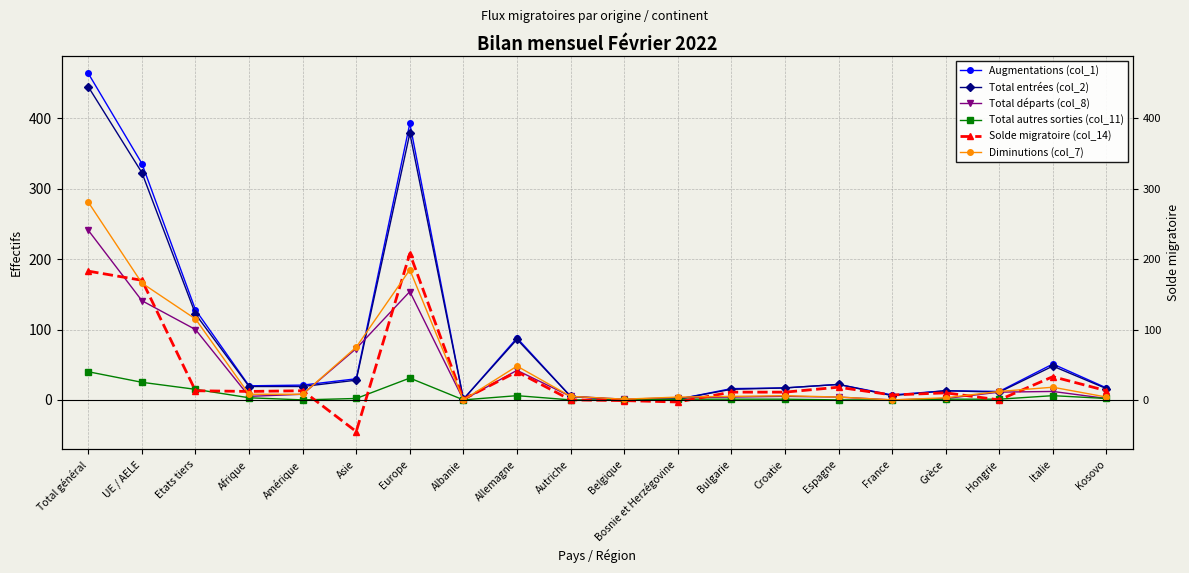

What are all the series names shown in the legend?

Augmentations (col_1), Total entrées (col_2), Total départs (col_8), Total autres sorties (col_11), Solde migratoire (col_14), Diminutions (col_7)